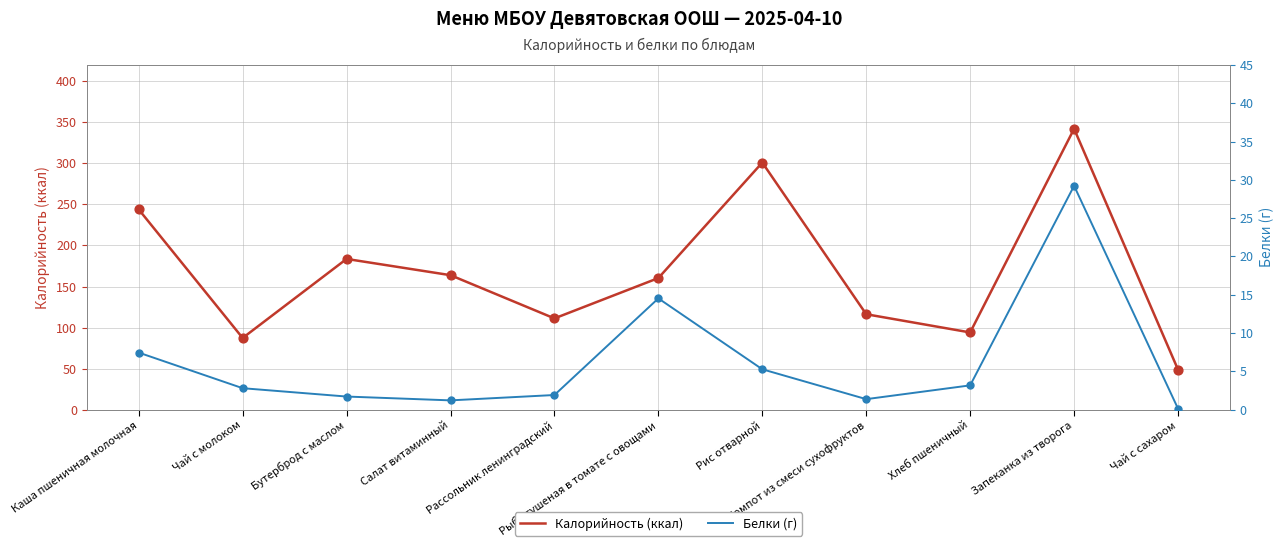

What is the total value across all series at Рыба тушеная в томате с овощами?

174.8